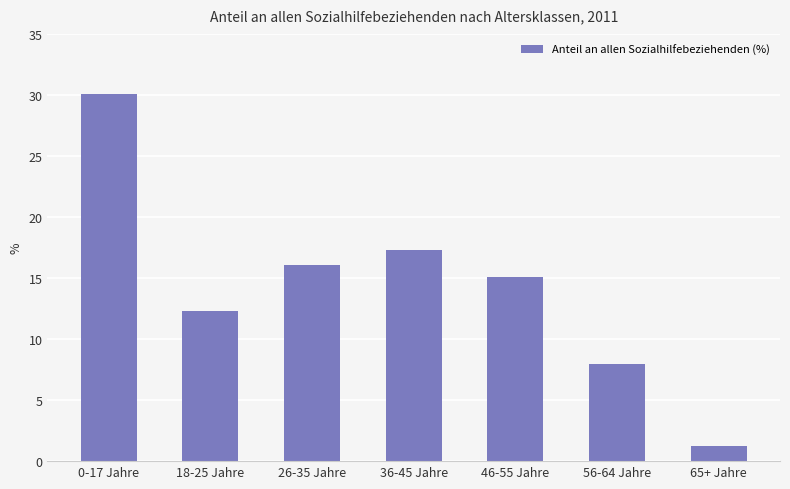

Reading left to right, what are all the values shown in this chart?

0-17 Jahre=30.1	18-25 Jahre=12.3	26-35 Jahre=16.1	36-45 Jahre=17.3	46-55 Jahre=15.1	56-64 Jahre=8.0	65+ Jahre=1.2